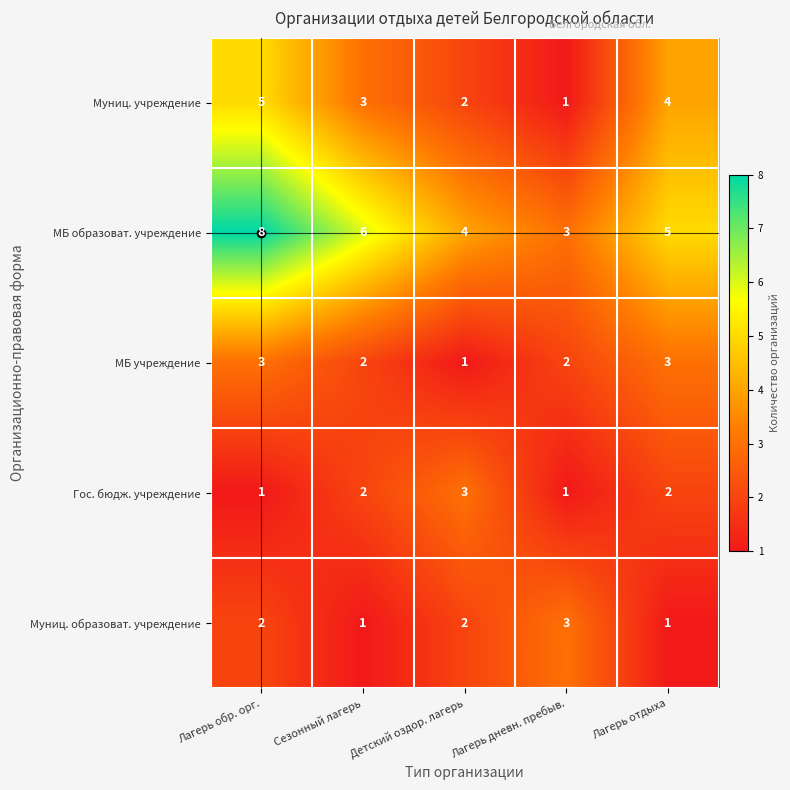

Which series has the largest total across all categories?

МБ образоват. учреждение